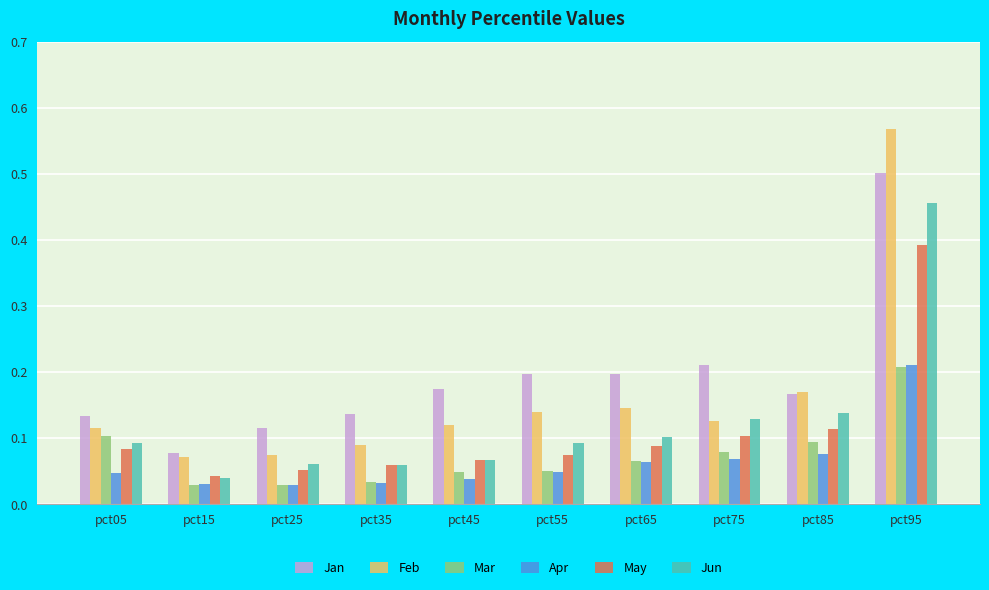

Count the number of data series in this chart.

6